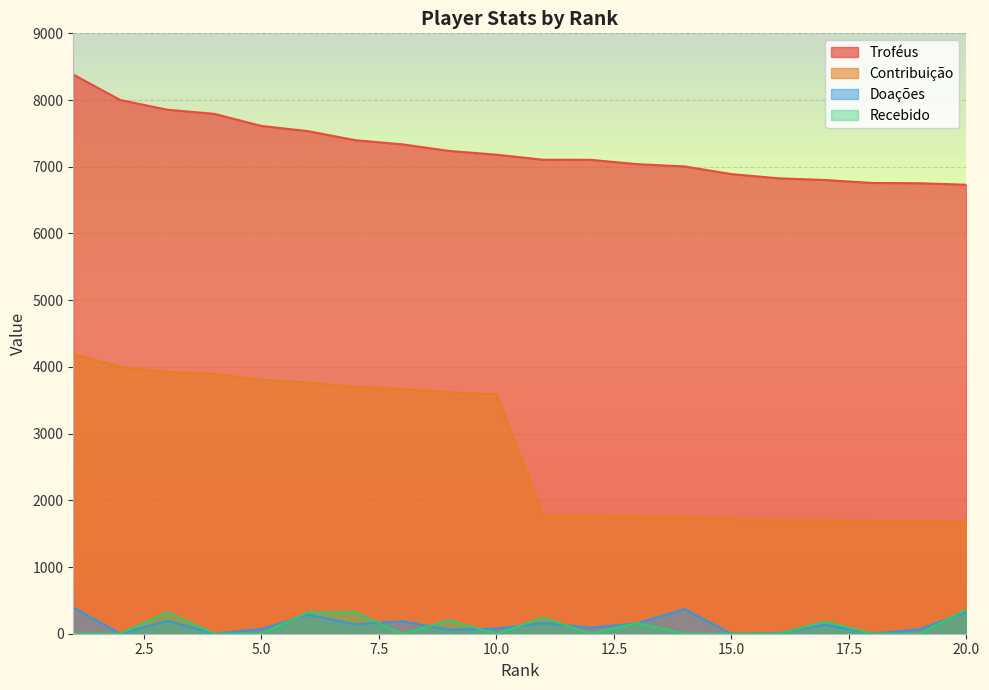

True or false: Recebido has more than 1 points higher than both neighbors.

True